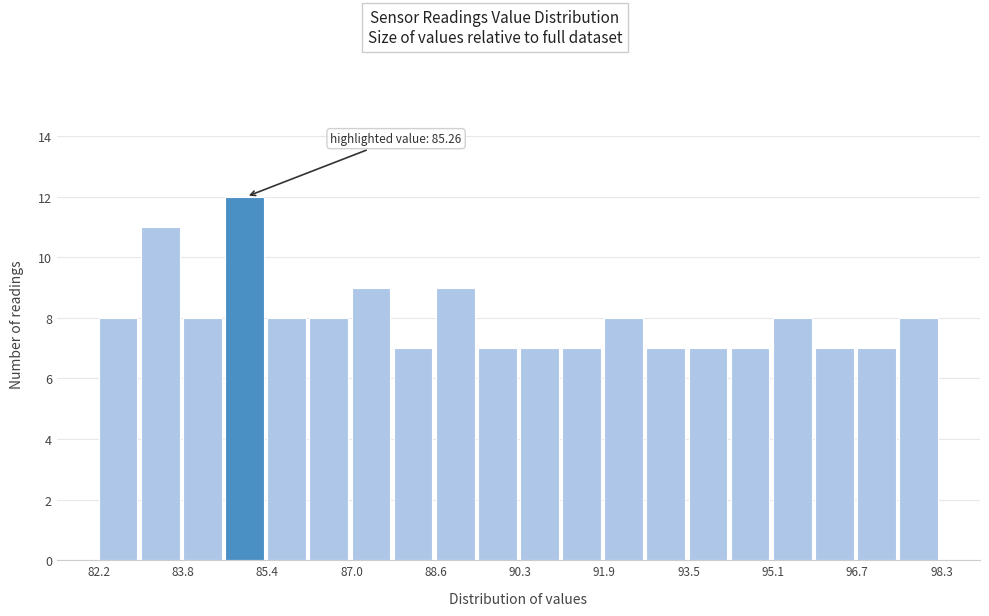

Over which range of the x-axis is the bar tallest?

84.6 to 85.4